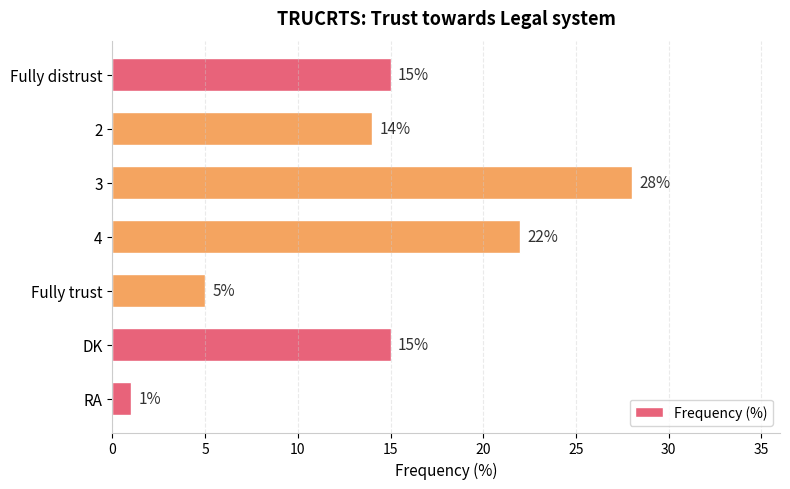

What is the change in value from 2 to RA?

-13